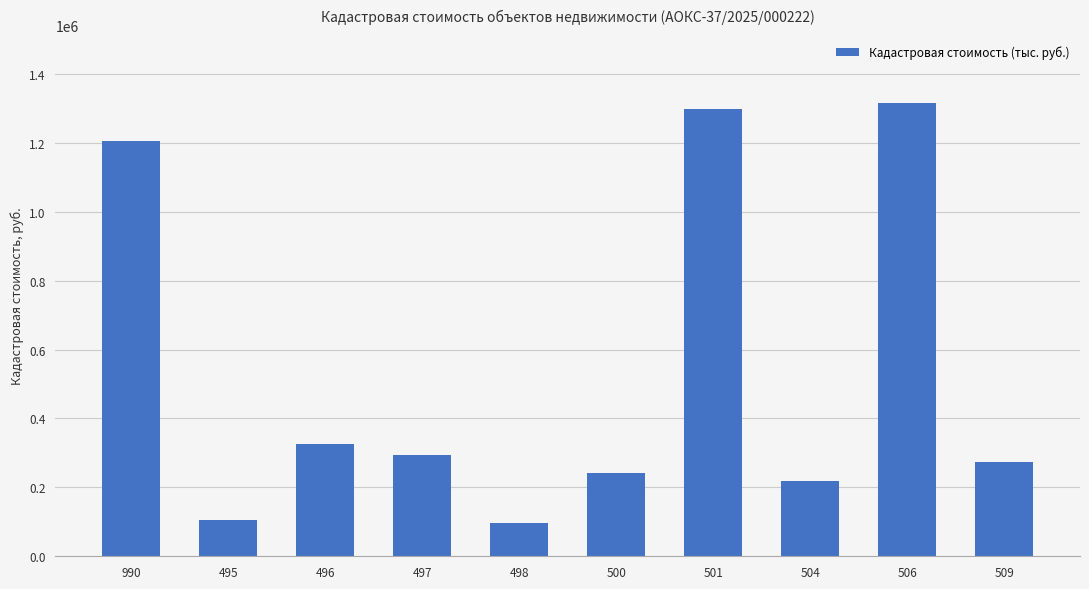

Reading left to right, list all the values displayed in this chart.

990=1204390.8	495=105933.4	496=324718.1	497=293634.2	498=96485.3	500=242028.9	501=1299604.0	504=217483.0	506=1315663.7	509=274682.9